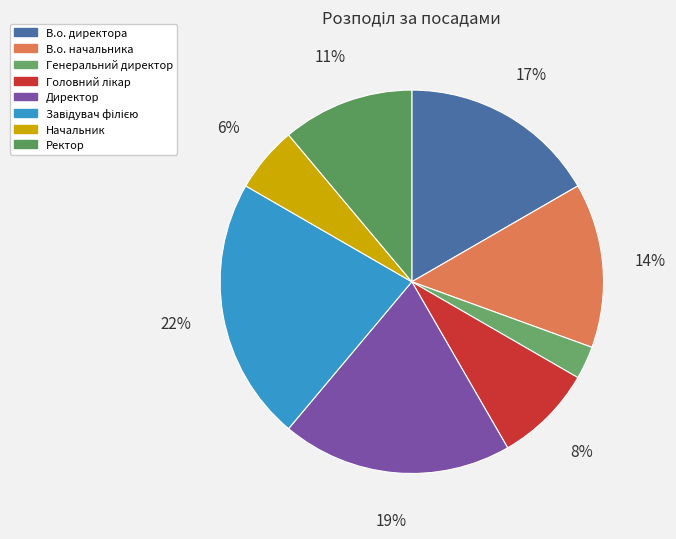

Which slice is the largest?

Завідувач філією